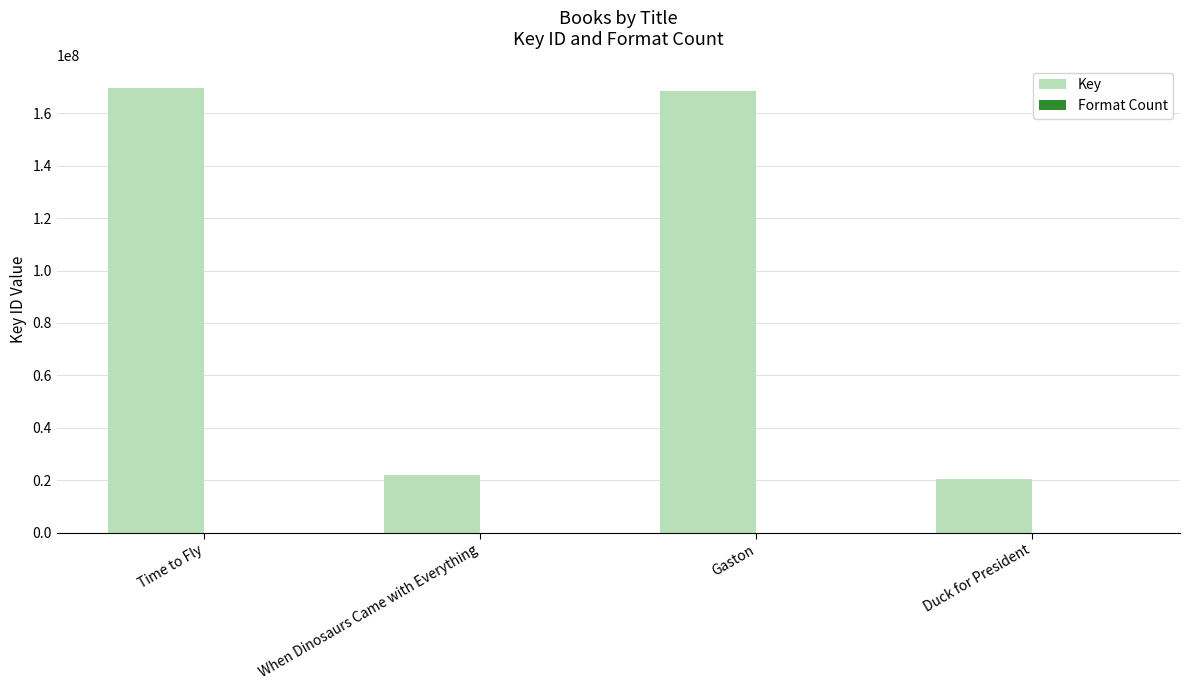

What is the maximum value for Key?

169684797